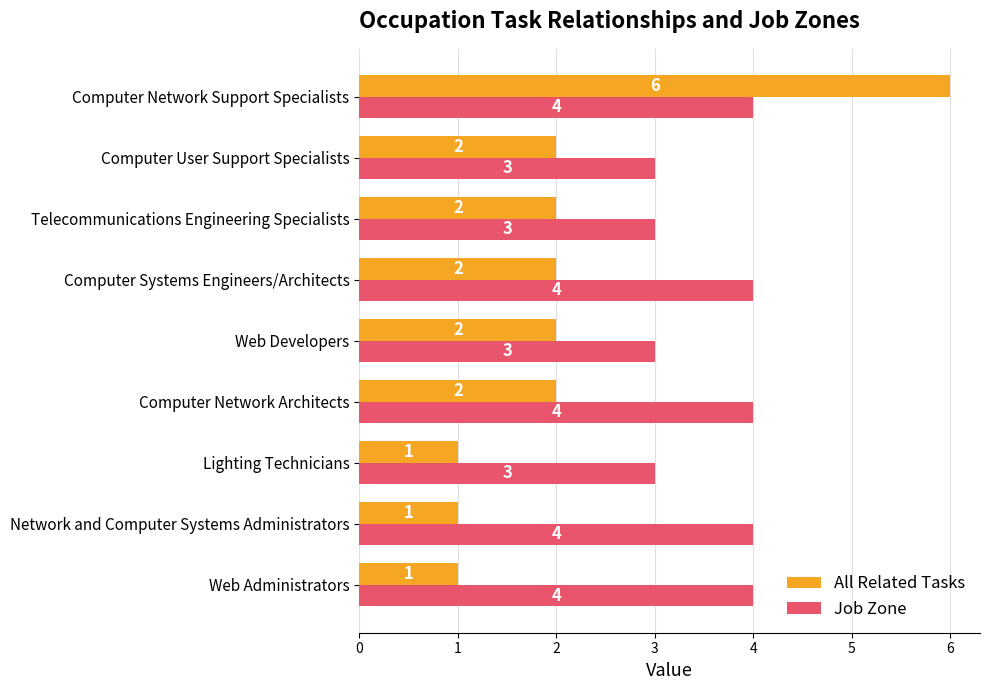

List the series in order of their peak value, lowest first.

Job Zone, All Related Tasks